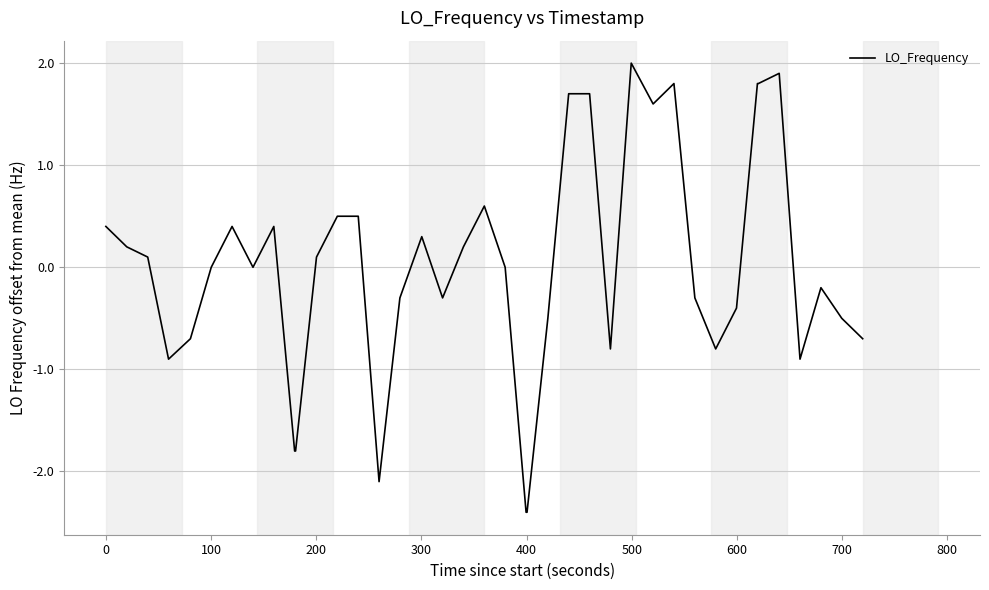

What is the difference between the second highest and second lowest values?

4.3